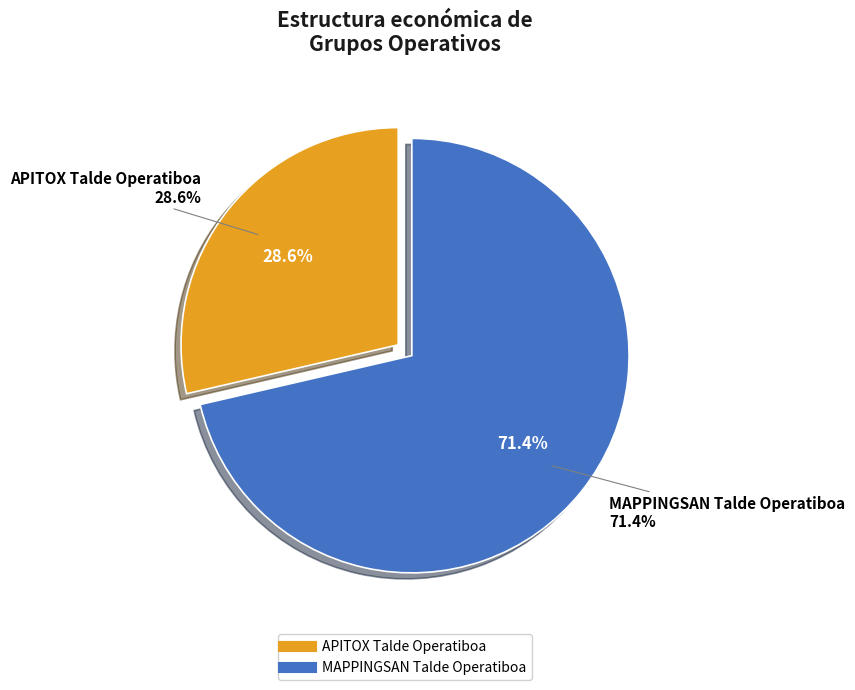

What percentage is NOT represented by MAPPINGSAN Talde Operatiboa?

28.6%